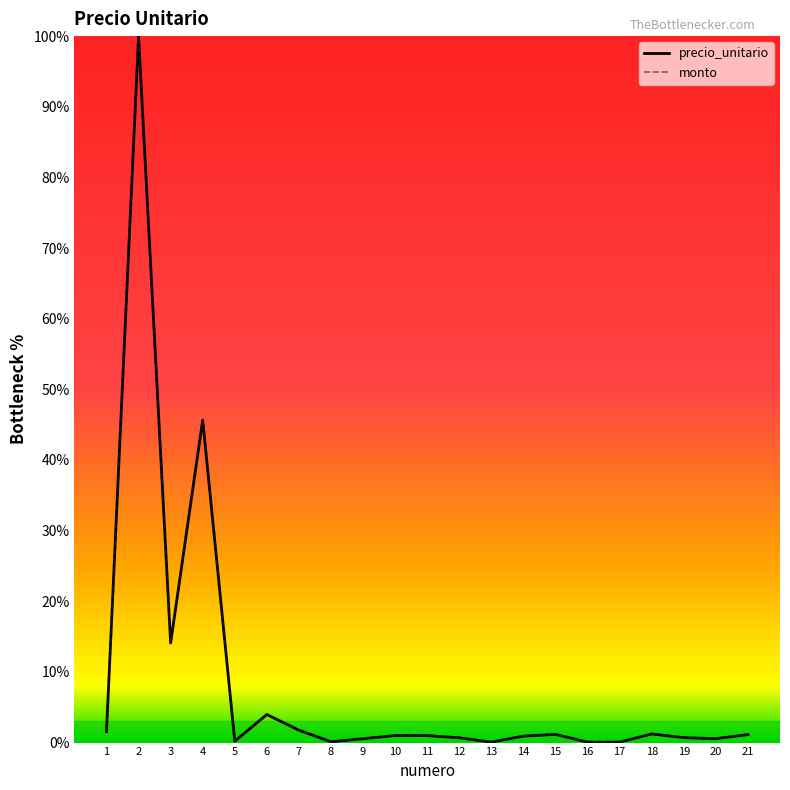

Does the chart have visible grid lines?

No